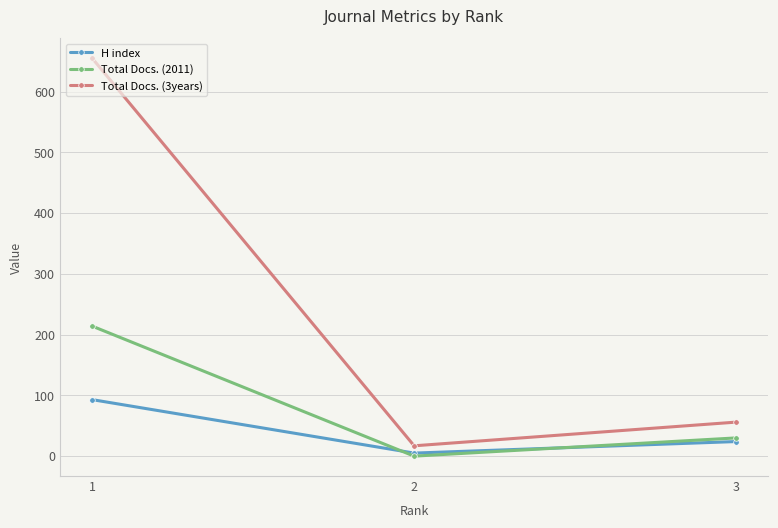

What is the spread (max minus min) of values at 3?

32